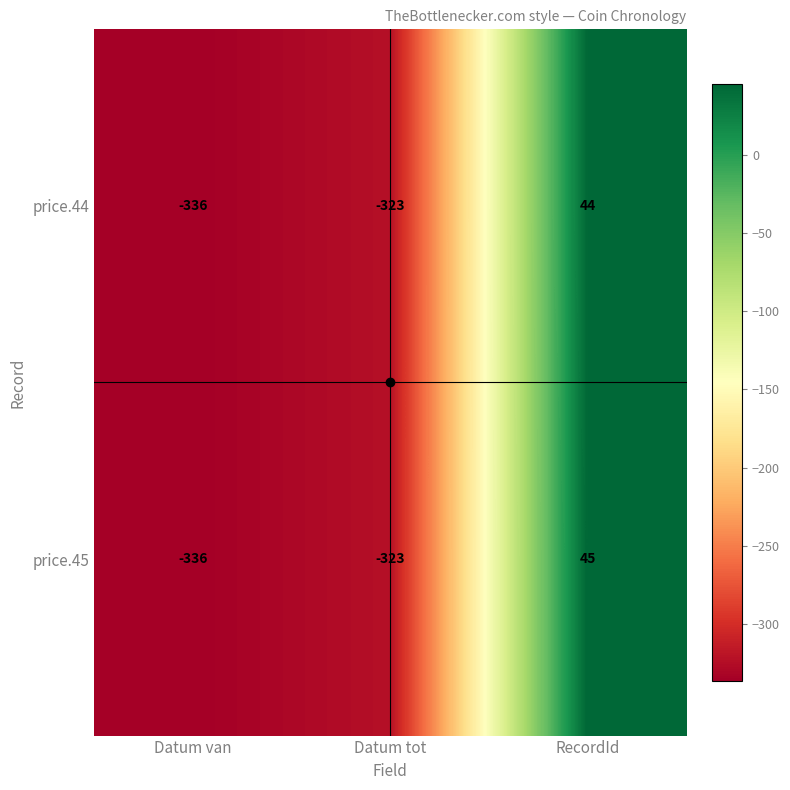

What is the total value across all series at Datum tot?

-646